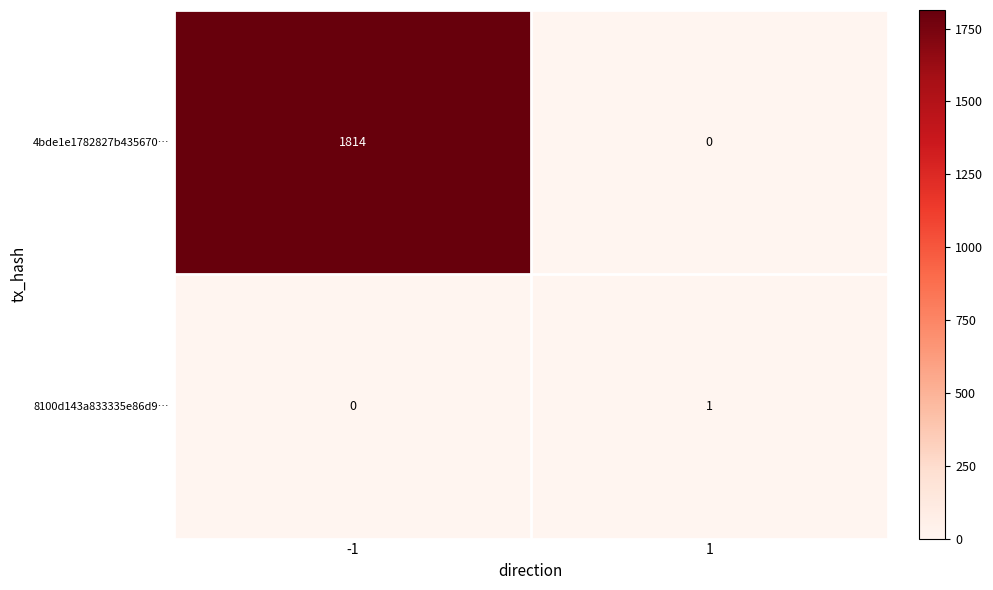

What is the maximum value for 4bde1e1782827b435670…?

1814